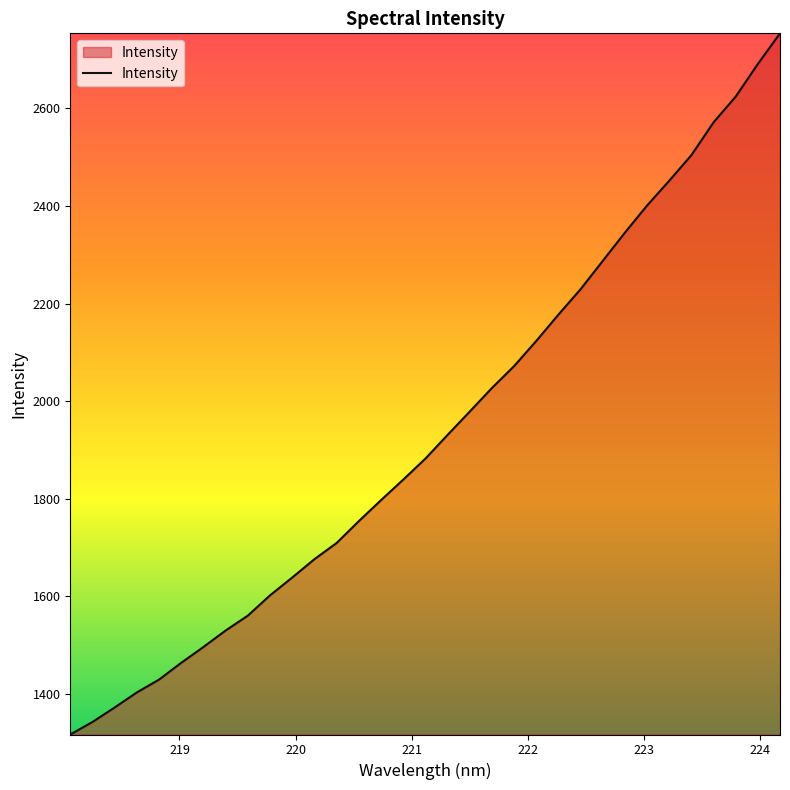

Reading left to right, extract all data points from this chart.

1316.5	1342.2	1371.9	1402.8	1429.1	1463.6	1496.0	1529.8	1560.3	1601.9	1638.4	1676.0	1709.2	1754.0	1797.0	1839.0	1882.1	1930.7	1978.6	2026.9	2071.8	2123.4	2177.4	2229.5	2287.5	2345.5	2401.1	2451.9	2504.4	2571.6	2624.4	2691.3	2754.1